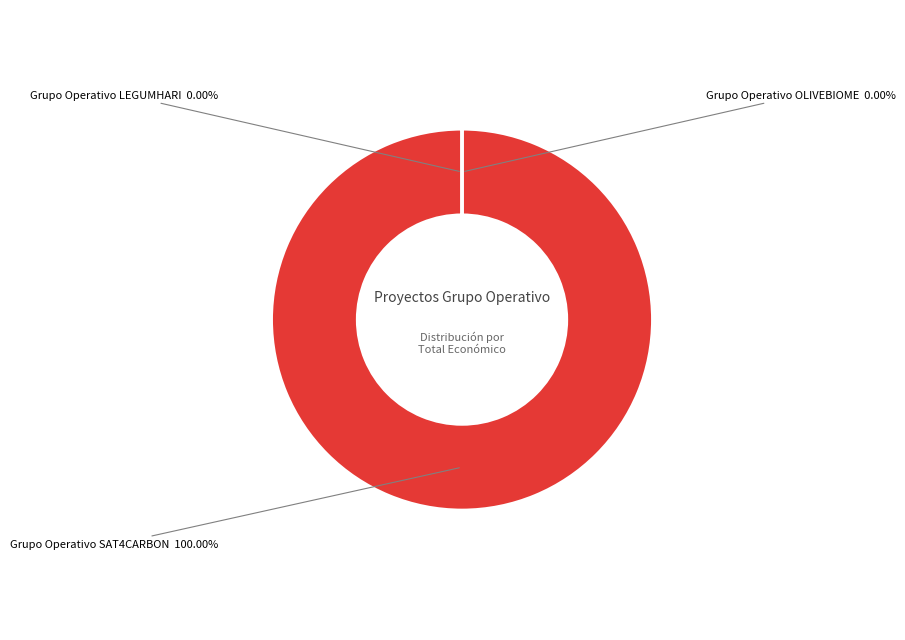

How many slices are in this pie chart?

3